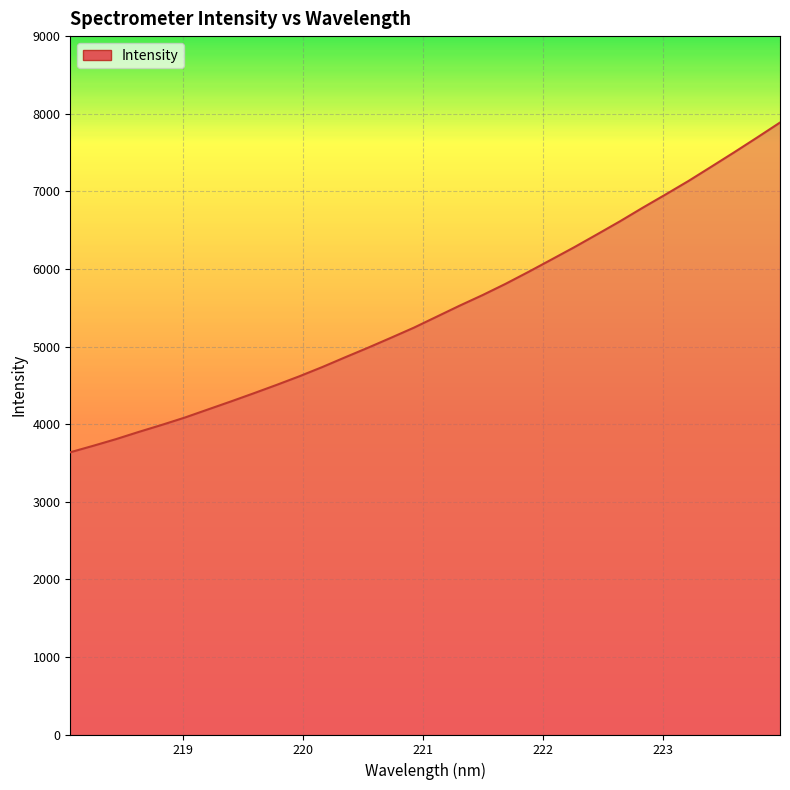

What is the greatest value displayed?

7886.3